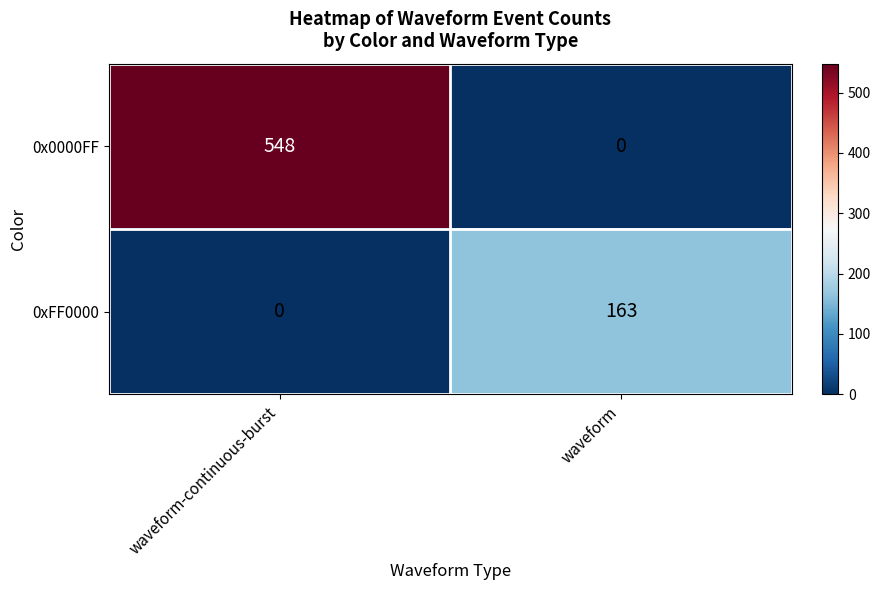

Reading left to right, list all the values displayed in this chart.

0x0000FF: waveform-continuous-burst=548	waveform=0
0xFF0000: waveform-continuous-burst=0	waveform=163